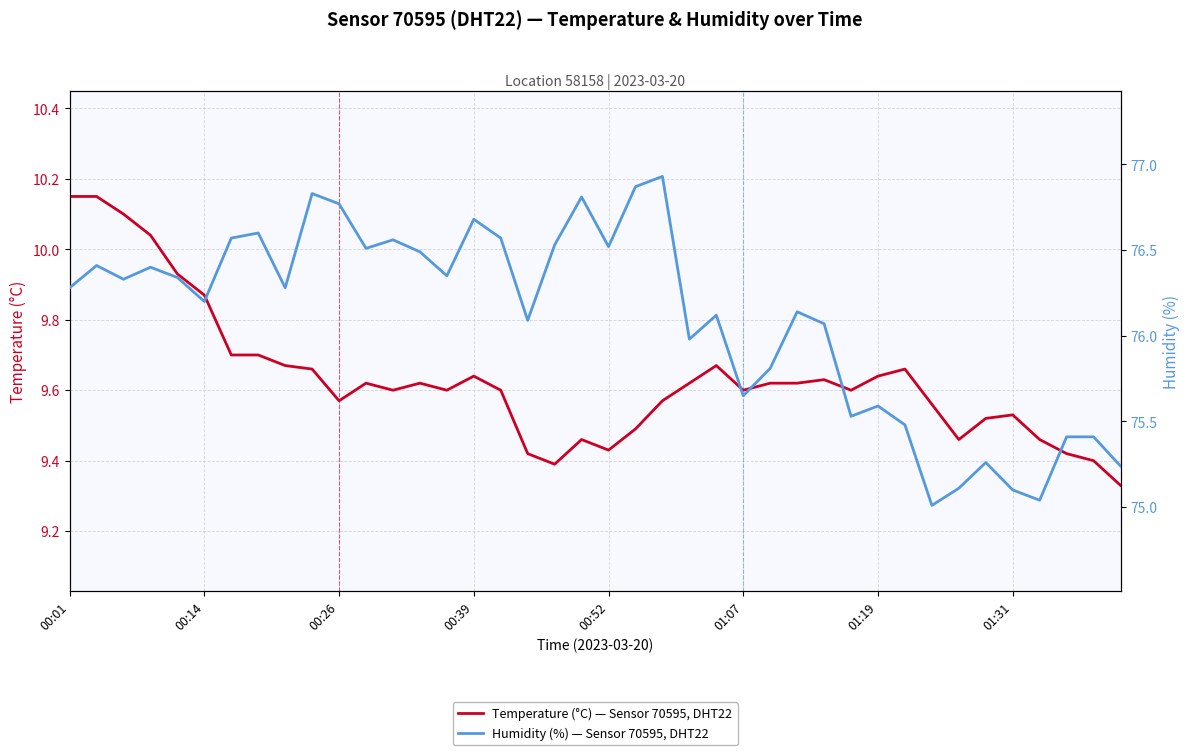

Reading left to right, extract all data points from this chart.

temperature: 10.2	10.2	10.1	10.0	9.9	9.9	9.7	9.7	9.7	9.7	9.6	9.6	9.6	9.6	9.6	9.6	9.6	9.4	9.4	9.5	9.4	9.5	9.6	9.6	9.7	9.6	9.6	9.6	9.6	9.6	9.6	9.7	9.6	9.5	9.5	9.5	9.5	9.4	9.4	9.3
humidity: 76.3	76.4	76.3	76.4	76.3	76.2	76.6	76.6	76.3	76.8	76.8	76.5	76.6	76.5	76.3	76.7	76.6	76.1	76.5	76.8	76.5	76.9	76.9	76.0	76.1	75.7	75.8	76.1	76.1	75.5	75.6	75.5	75.0	75.1	75.3	75.1	75.0	75.4	75.4	75.2